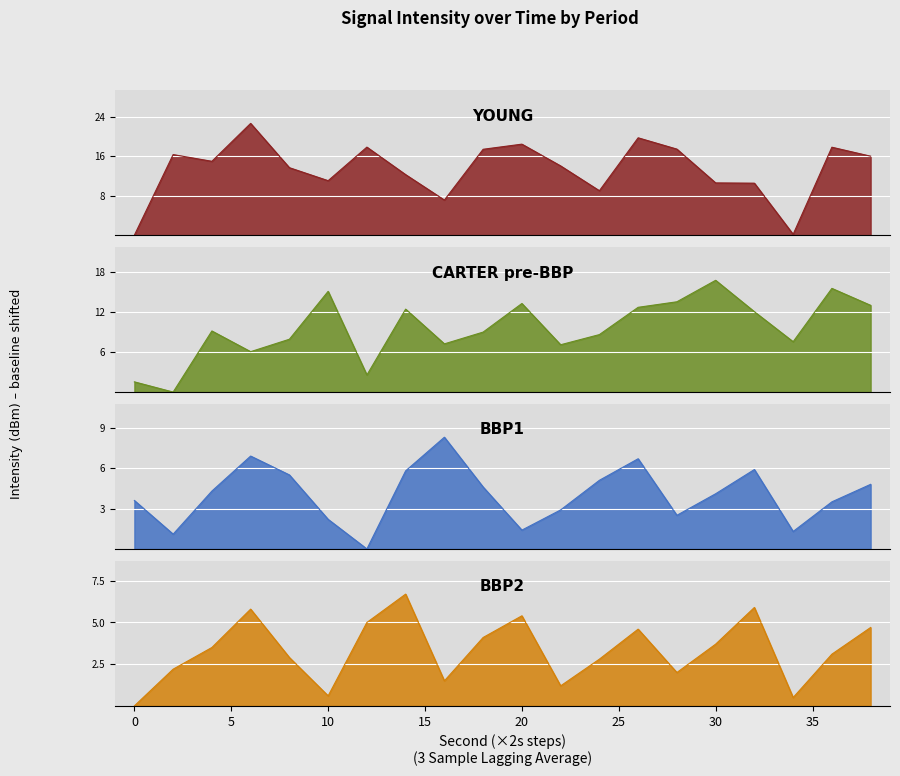

Is the value of BBP1 at 30 greater than the value of YOUNG at 2?

No